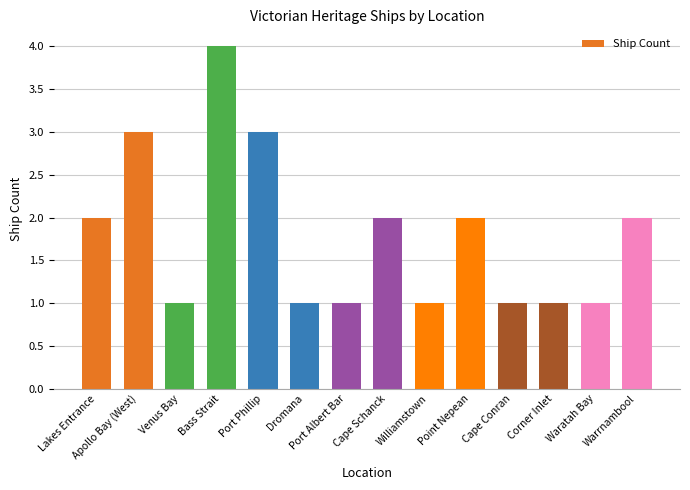

Does the chart contain stacked bars?

No